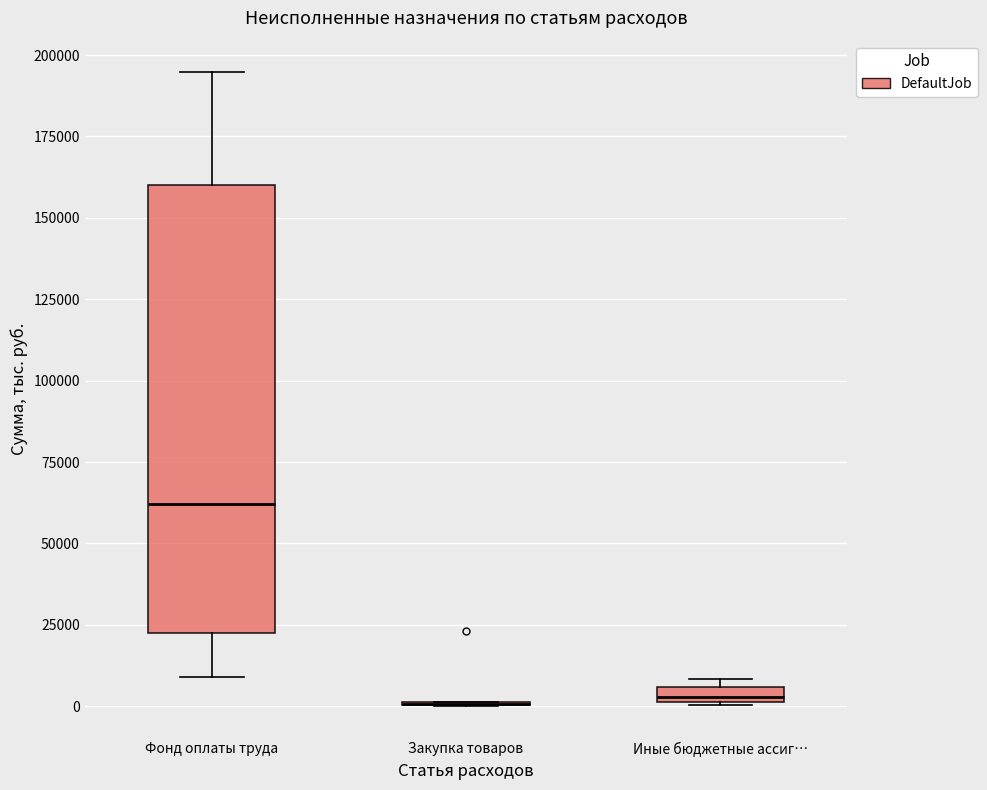

Comparing the boxes themselves (not the whiskers), which one is the tallest?

Фонд оплаты труда